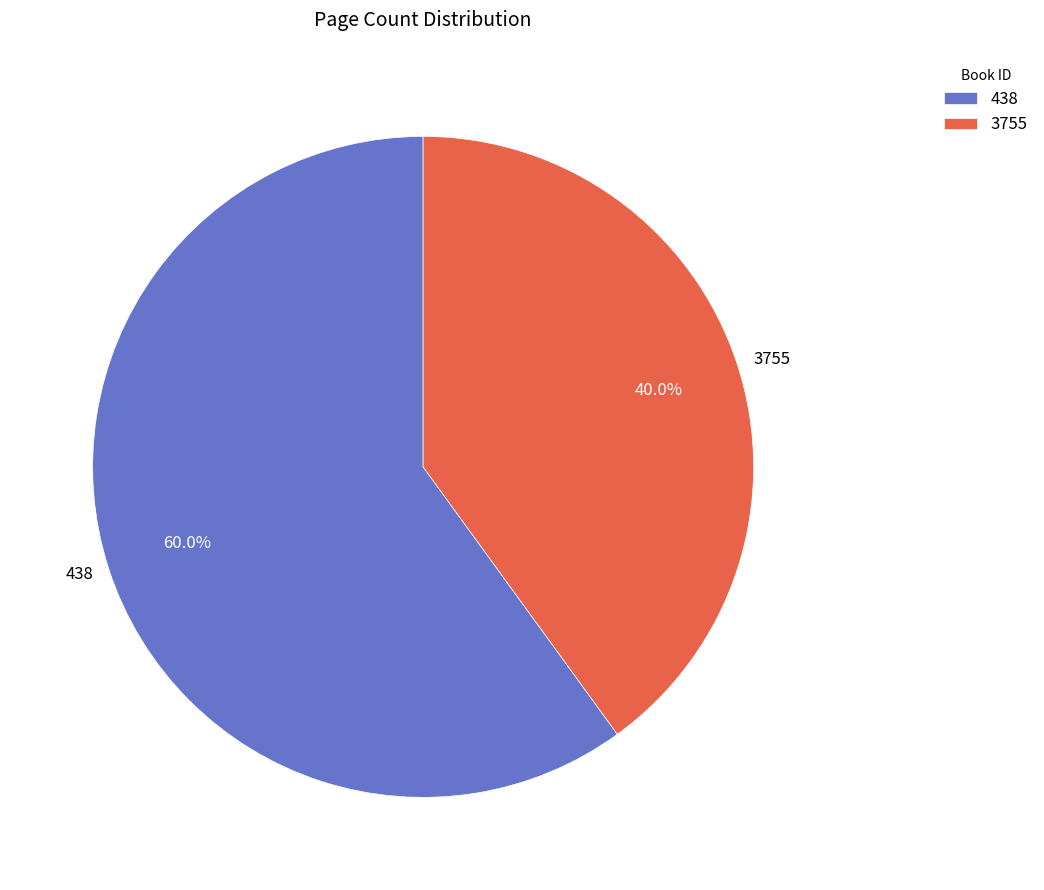

Count the number of slices in the pie.

2